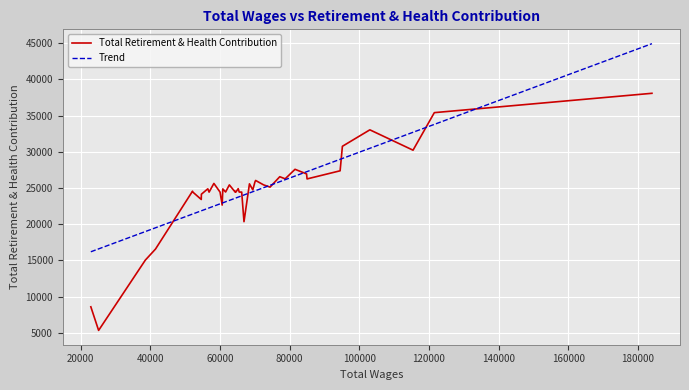

What is the minimum value for Total Retirement & Health Contribution?

5320